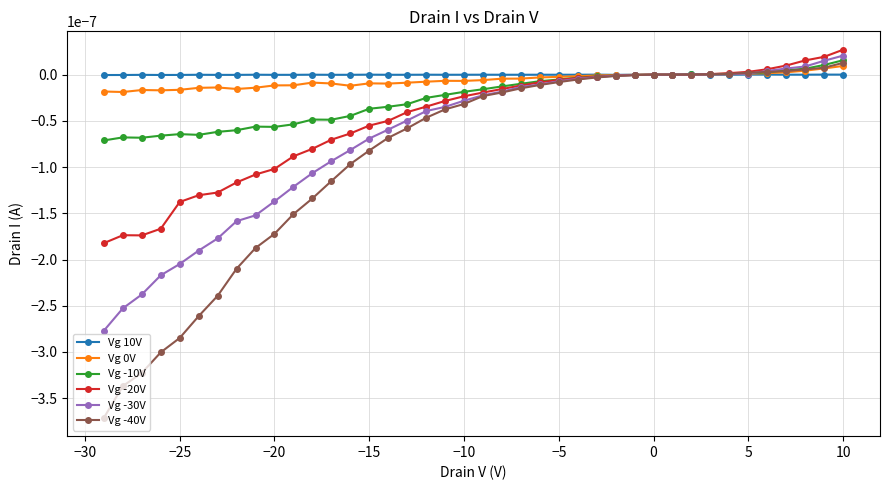

Which series has the largest total across all categories?

Vg 10V